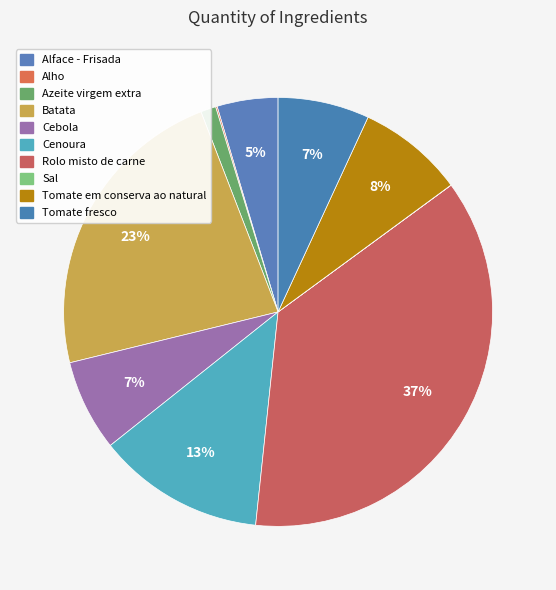

Count the number of slices in the pie.

10